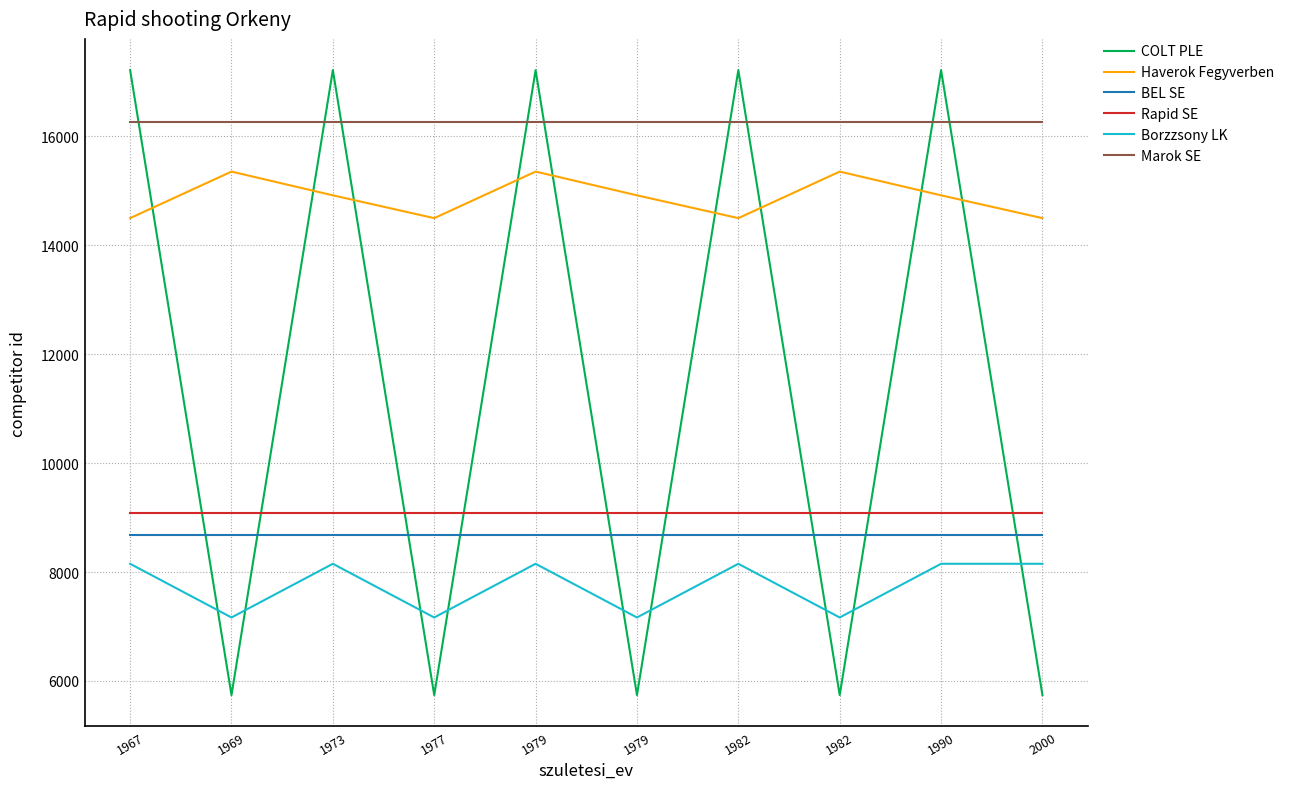

Does the chart display data point markers on the line(s)?

No